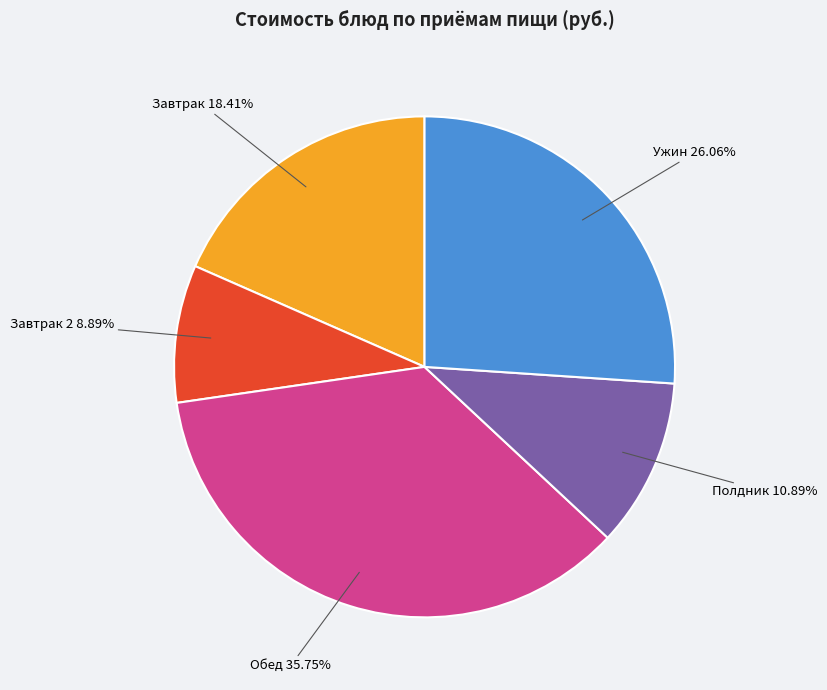

Do Завтрак and Полдник together represent more than half of the pie?

No